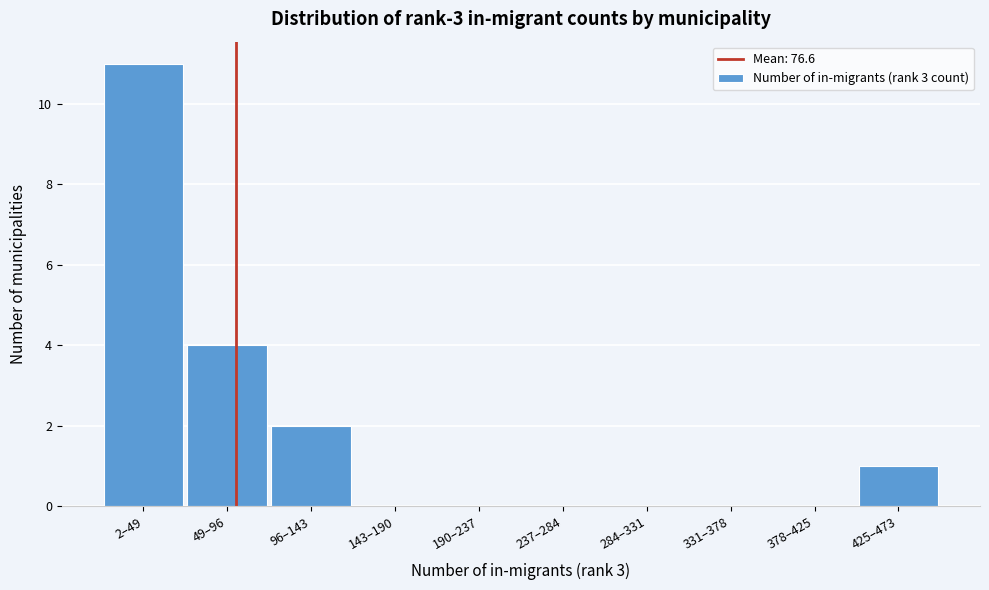

Reading right to left, extract all data points from this chart.

425–473=1	378–425=0	331–378=0	284–331=0	237–284=0	190–237=0	143–190=0	96–143=2	49–96=4	2–49=11